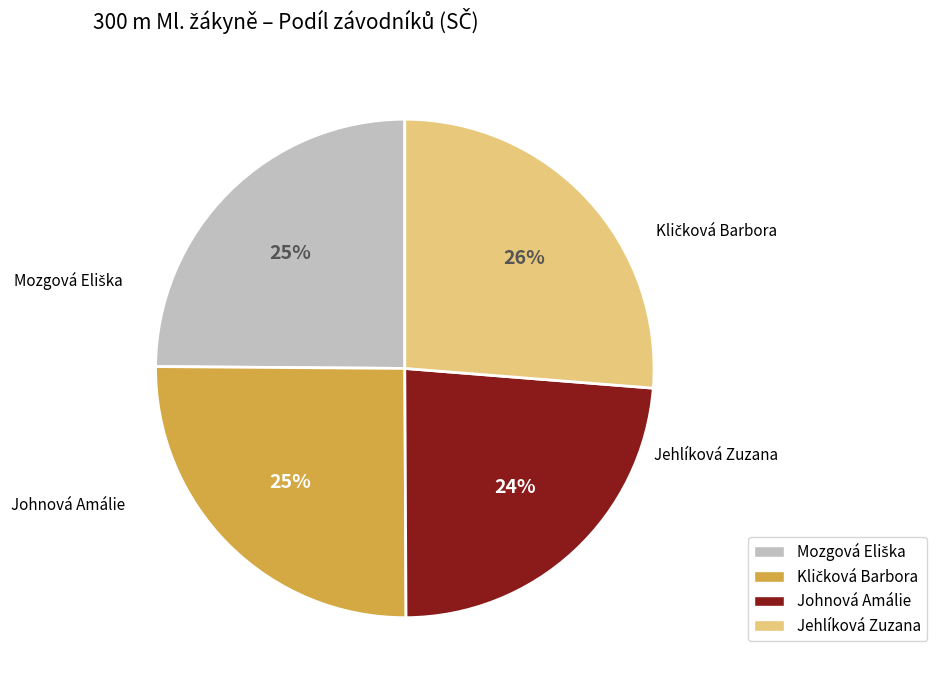

Is it true that Johnová Amálie is 24% of the pie?

True